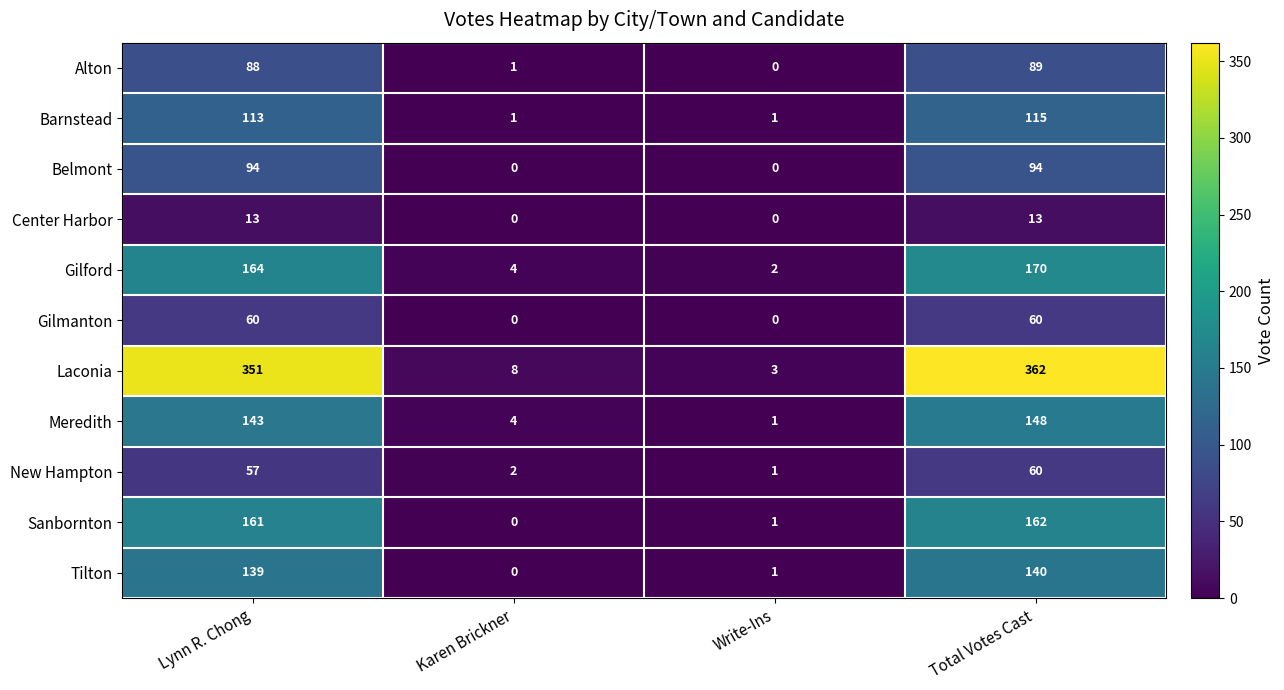

How many Gilmanton values are between 0 and 60?

4